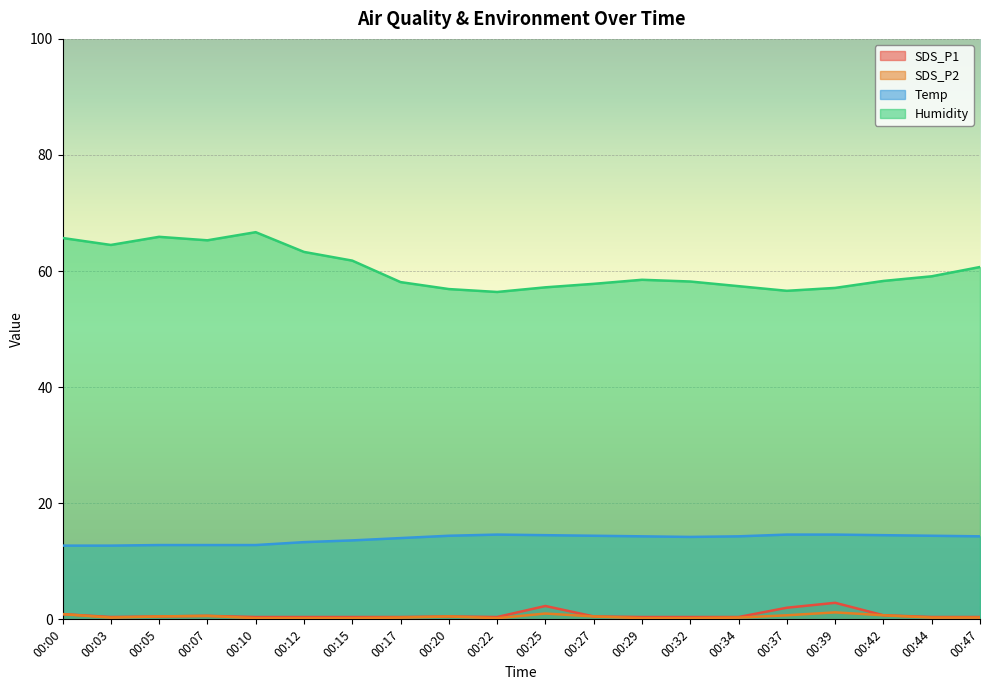

True or false: Temp and SDS_P1 intersect in this chart.

False